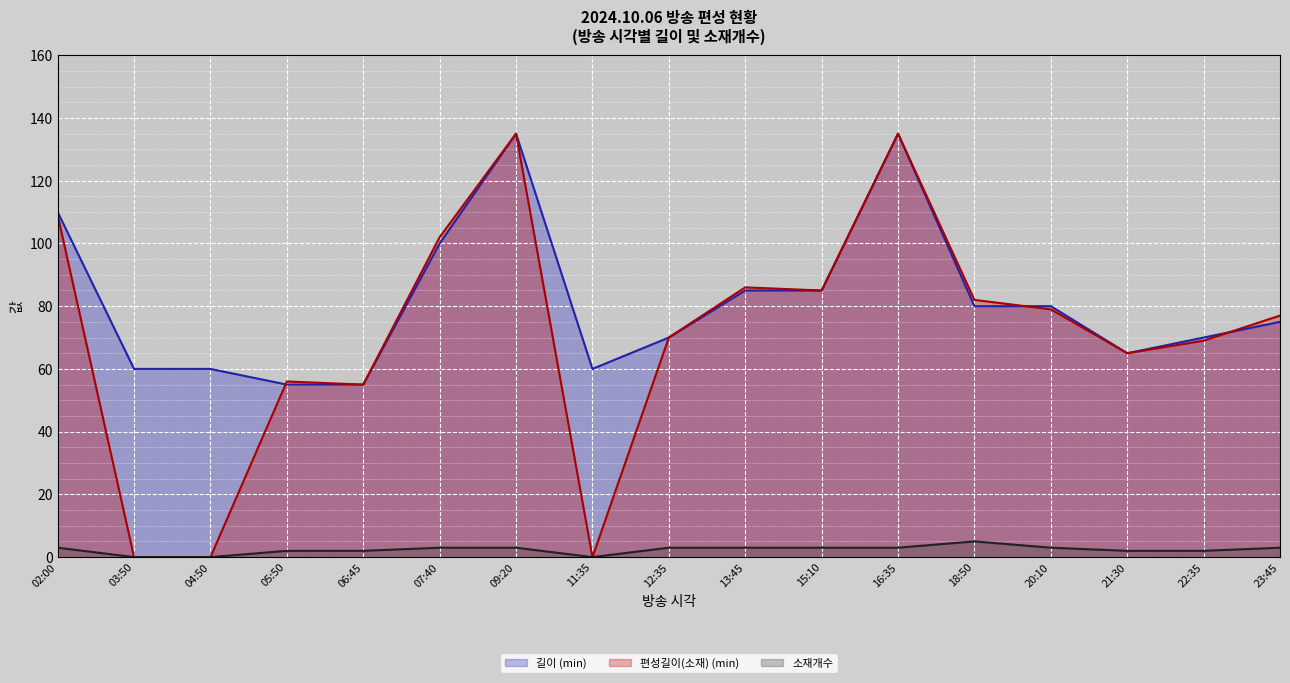

Which series has the largest total across all categories?

길이 (min) (line)